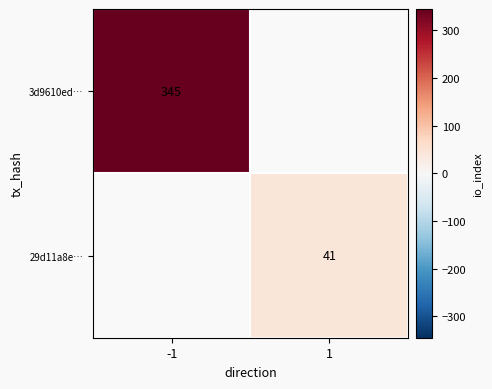

Which label corresponds to the largest value in the chart?

-1